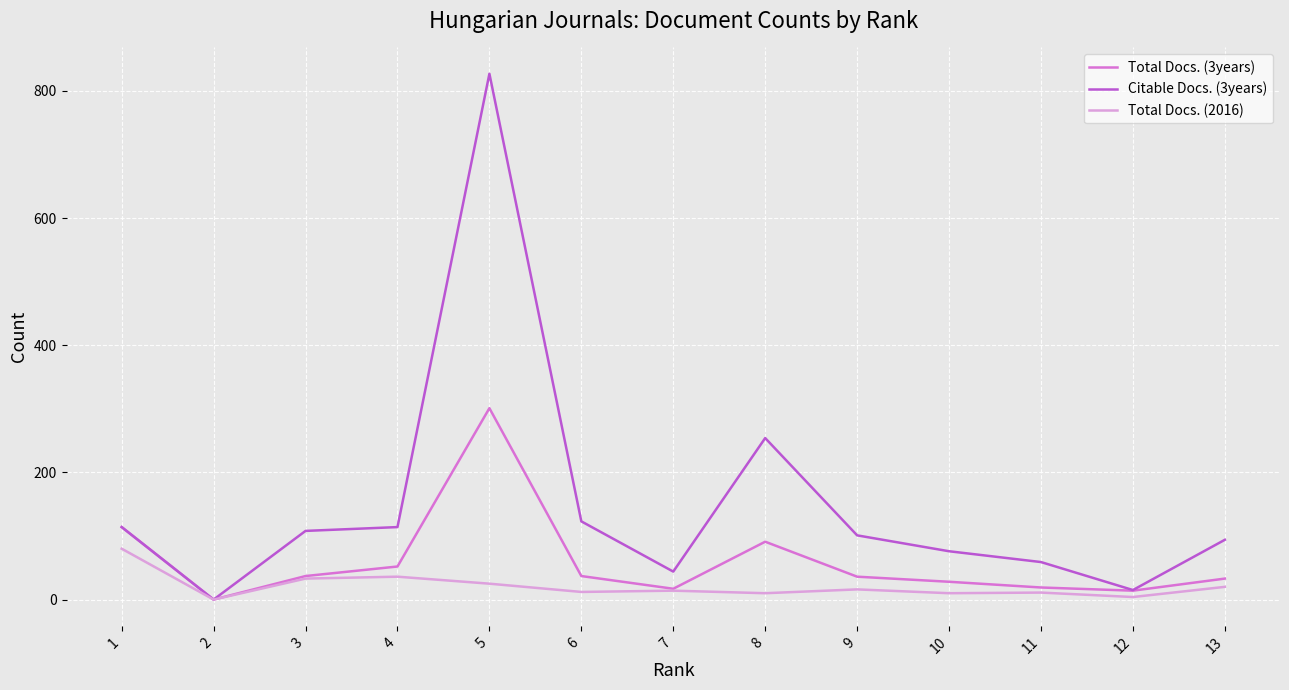

What is the highest value of the Total Docs. (2016) series?

80